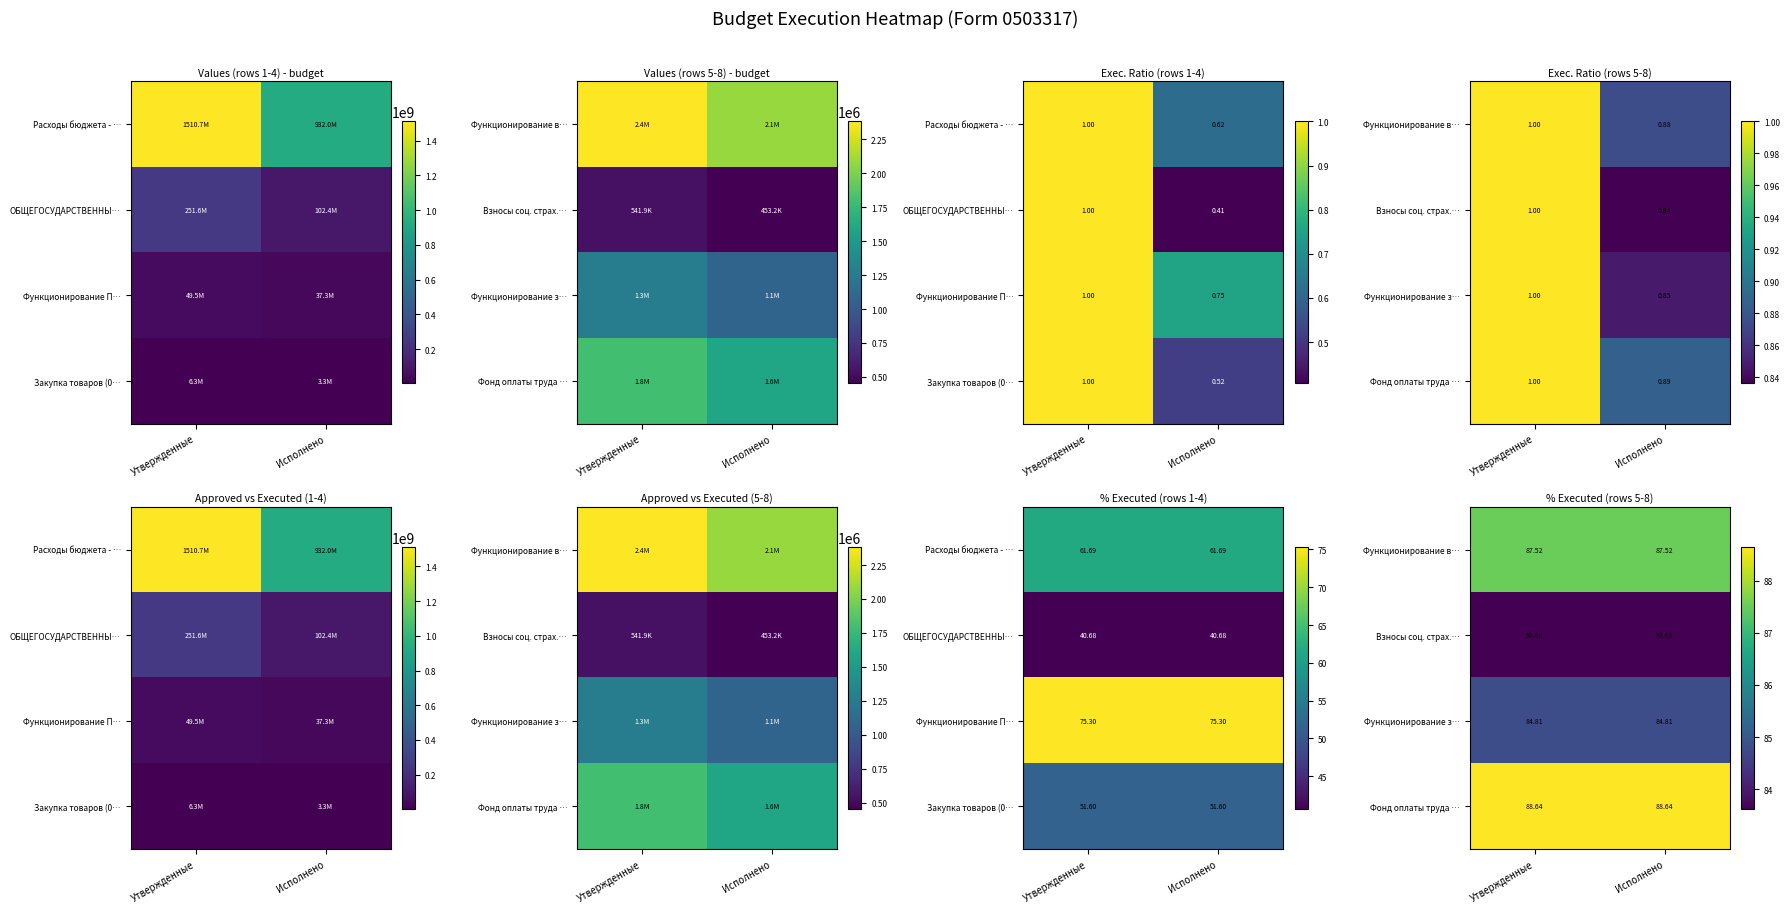

Is it true that Взносы соц. страх.… equals 83.6 at Утвержденные?

True